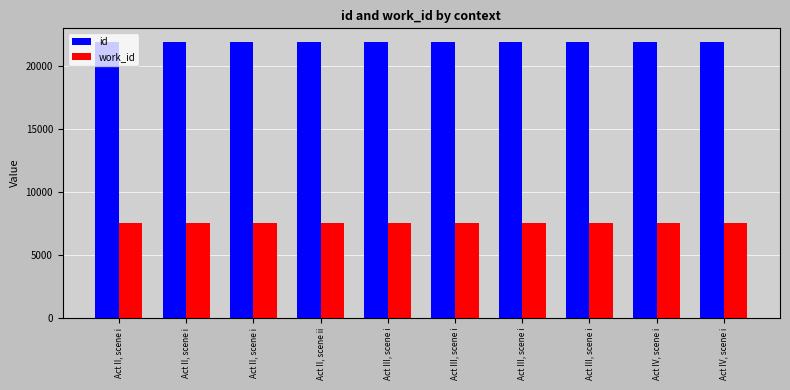

Rank the categories by work_id value from lowest to highest.

Act II, scene i, Act II, scene i, Act II, scene i, Act II, scene ii, Act III, scene i, Act III, scene i, Act III, scene i, Act III, scene i, Act IV, scene i, Act IV, scene i